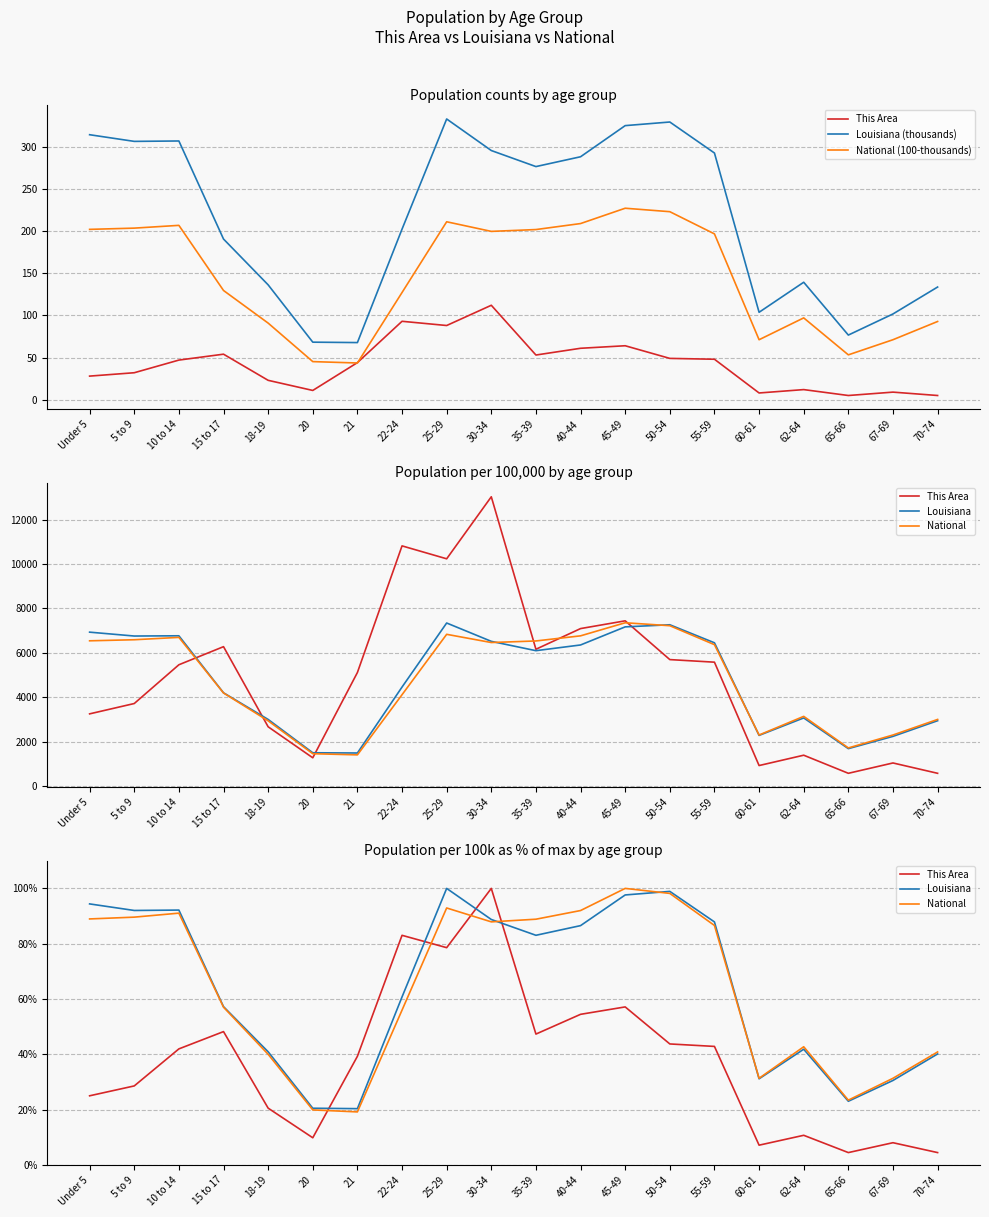

The value of This Area at 10 to 14 is 9.3. True or false?

False